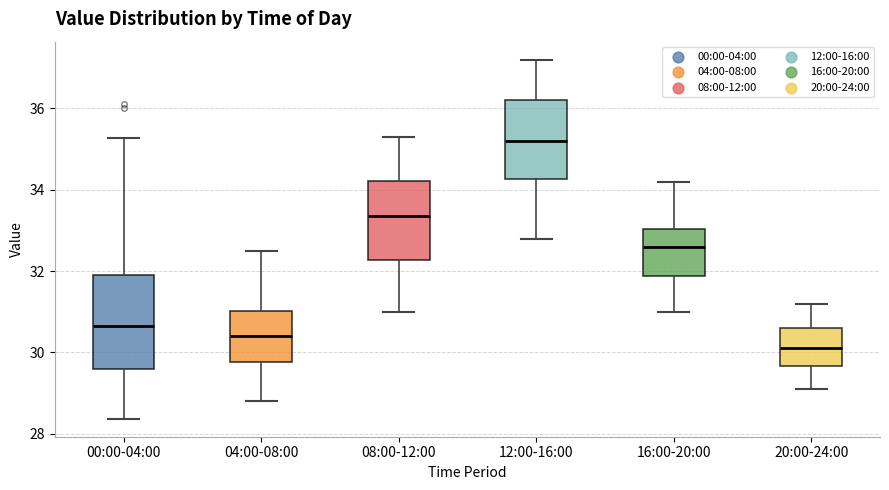

Reading left to right, transcribe this box plot: for each box, give where its median line is, the range the box spans, and where its two whiskers end, as read against the y-axis. The values are not printed on the chart, so give them approximately, as read against the axis.

00:00-04:00: median 30.6, box 29.6 to 31.8, whiskers 28.4 to 35.2
04:00-08:00: median 30.4, box 29.8 to 31.0, whiskers 28.8 to 32.6
08:00-12:00: median 33.4, box 32.2 to 34.2, whiskers 31.0 to 35.4
12:00-16:00: median 35.2, box 34.2 to 36.2, whiskers 32.8 to 37.2
16:00-20:00: median 32.6, box 31.8 to 33.0, whiskers 31.0 to 34.2
20:00-24:00: median 30.2, box 29.6 to 30.6, whiskers 29.2 to 31.2